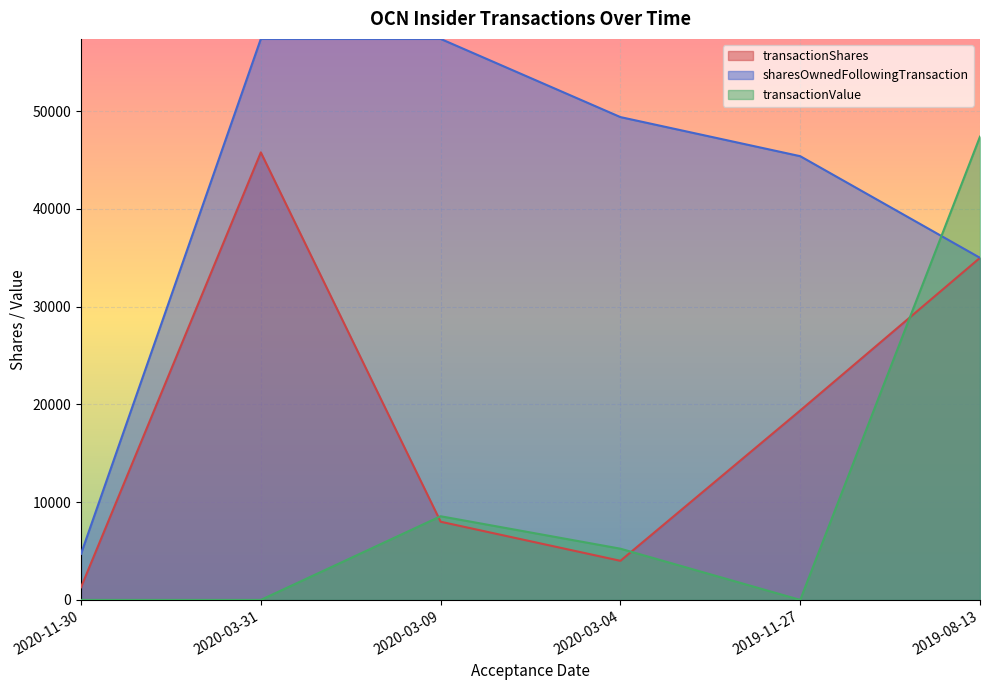

Rank the categories by sharesOwnedFollowingTransaction value from lowest to highest.

2020-11-30, 2019-08-13, 2019-11-27, 2020-03-04, 2020-03-31, 2020-03-09